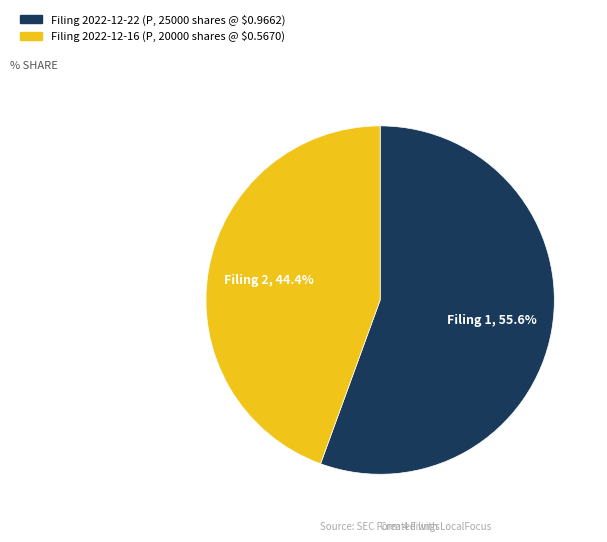

Is there any slice that represents more than half of the pie?

Yes